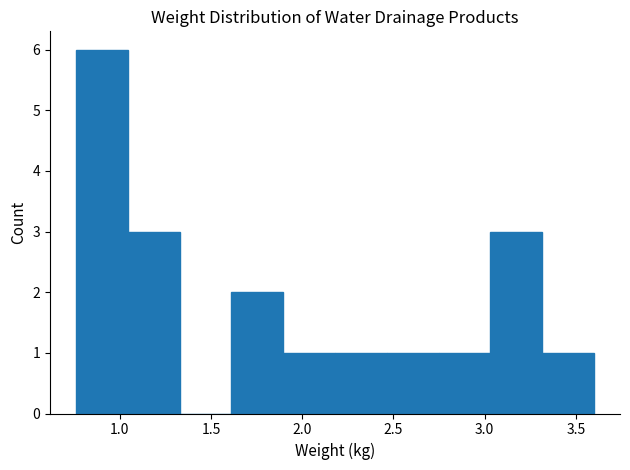

Reading left to right, list every bar in this chart as the range it spans on the x-axis followed by its height. Neither the bar edges nor the heights are printed on the chart, so give them approximately, as read against the axes.

0.75 to 1.05: 6
1.05 to 1.35: 3
1.35 to 1.60: 0
1.60 to 1.90: 2
1.90 to 2.20: 1
2.20 to 2.45: 1
2.45 to 2.75: 1
2.75 to 3.05: 1
3.05 to 3.30: 3
3.30 to 3.60: 1